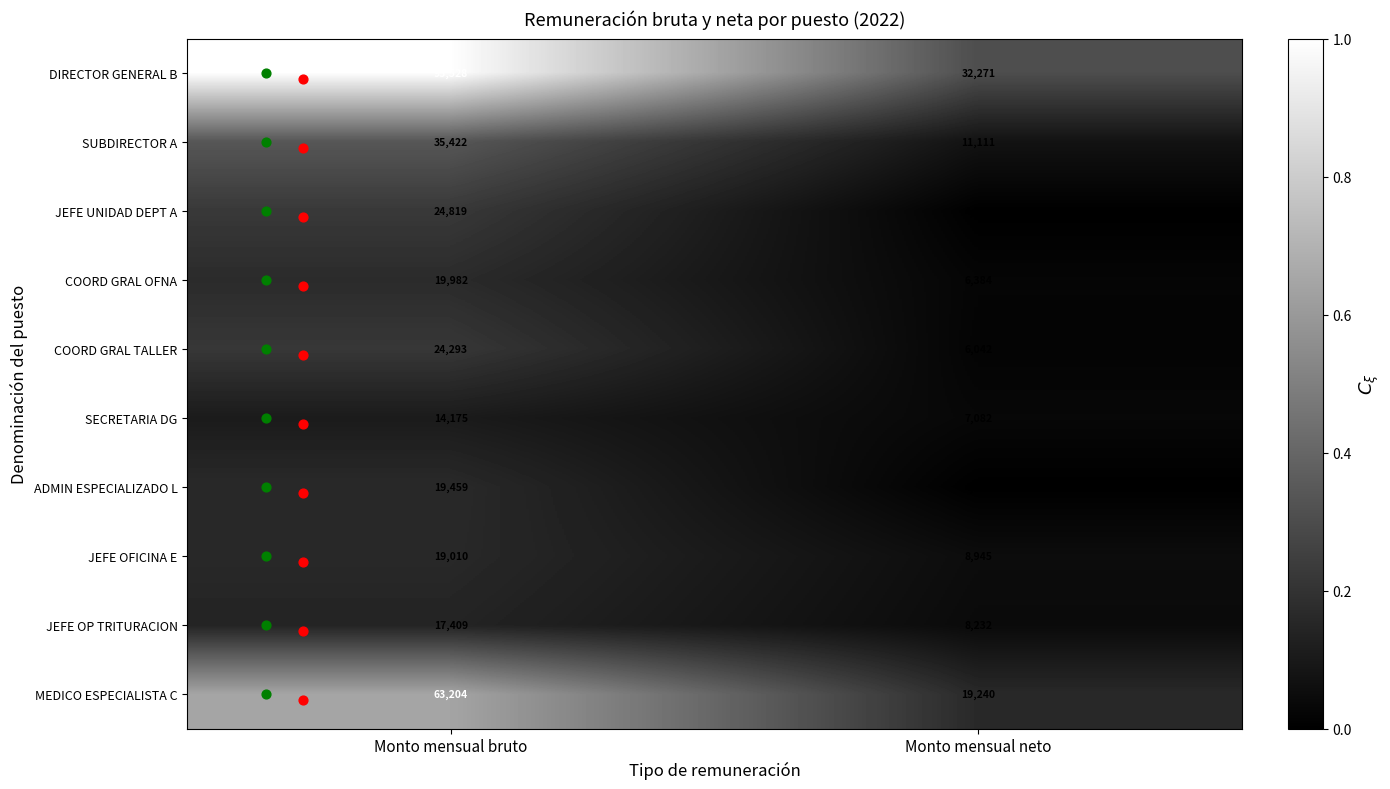

What is the maximum value for COORD GRAL TALLER?

24293